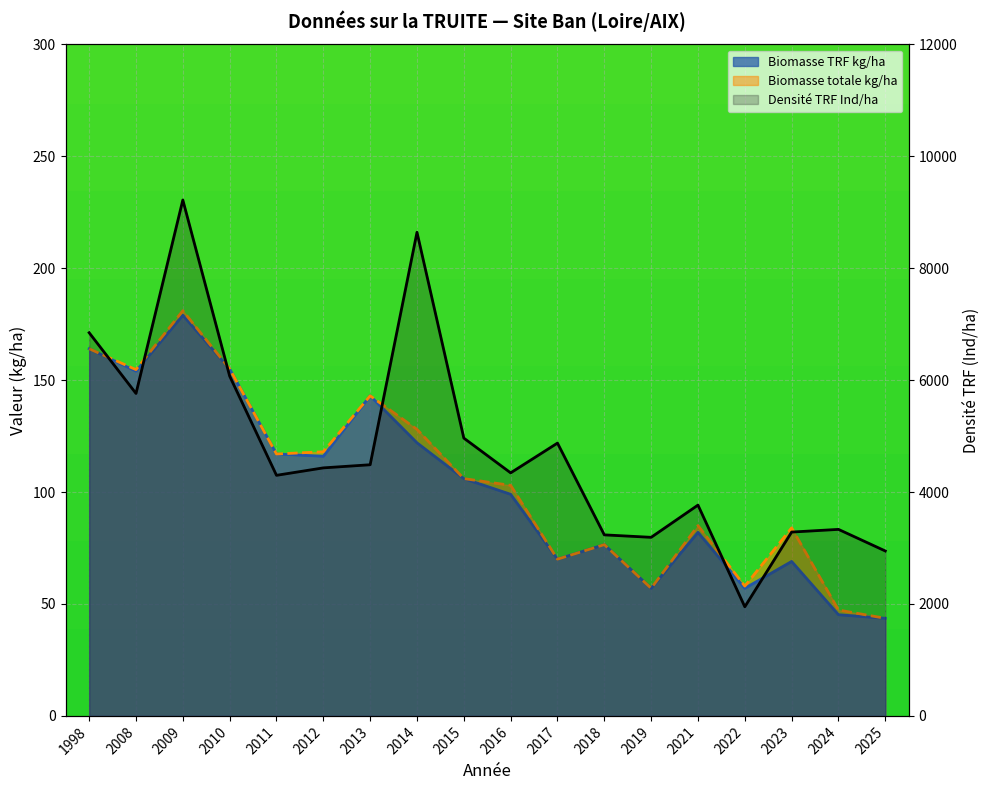

What is the difference between the highest and lowest values at 2022?

1893.0